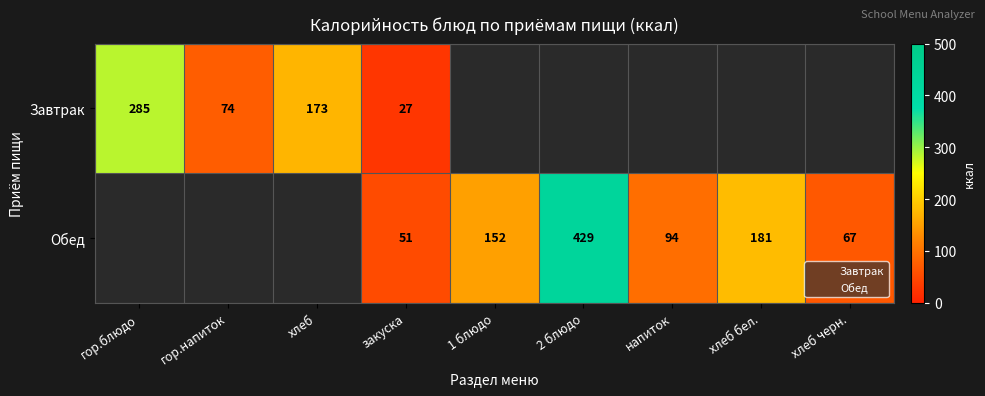

How many positive values does the Обед series have?

6